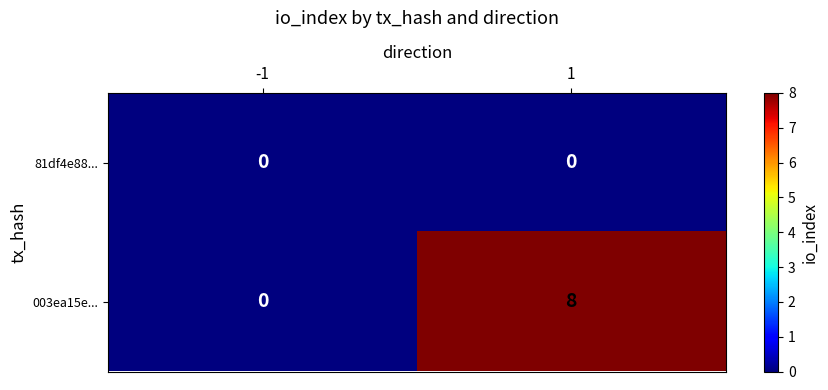

Which series has the largest total across all categories?

003ea15e...